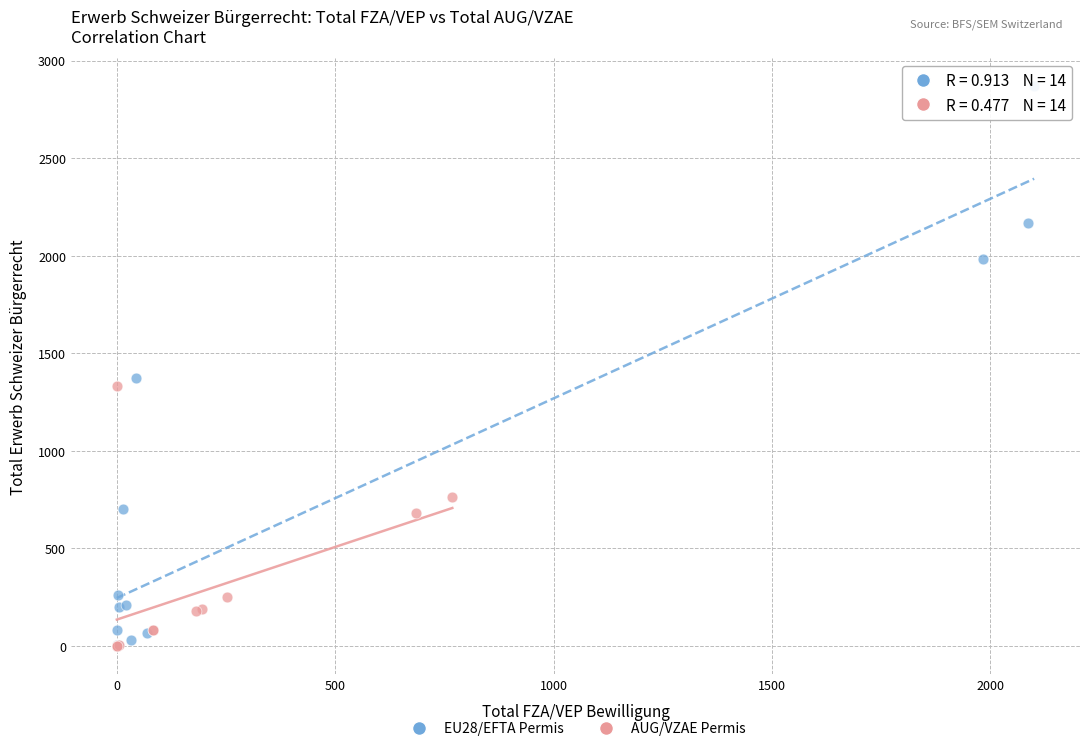

Which series reaches the maximum Y coordinate?

EU28/EFTA Permis